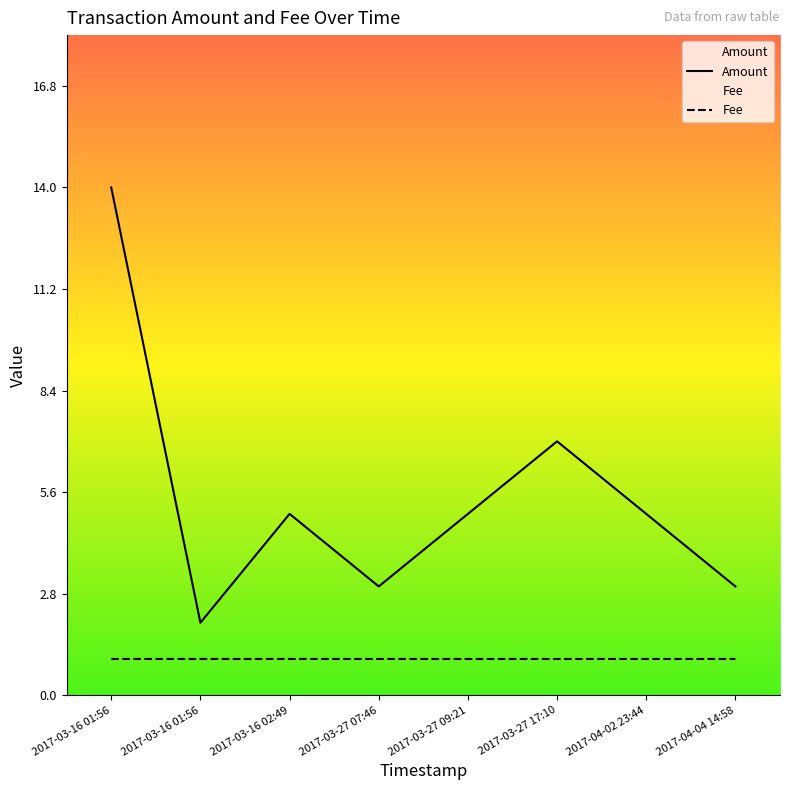

Rank the categories by Fee value from lowest to highest.

2017-03-16 01:56, 2017-03-16 02:49, 2017-03-27 07:46, 2017-03-27 09:21, 2017-03-27 17:10, 2017-04-02 23:44, 2017-04-04 14:58, 2017-03-16 01:56